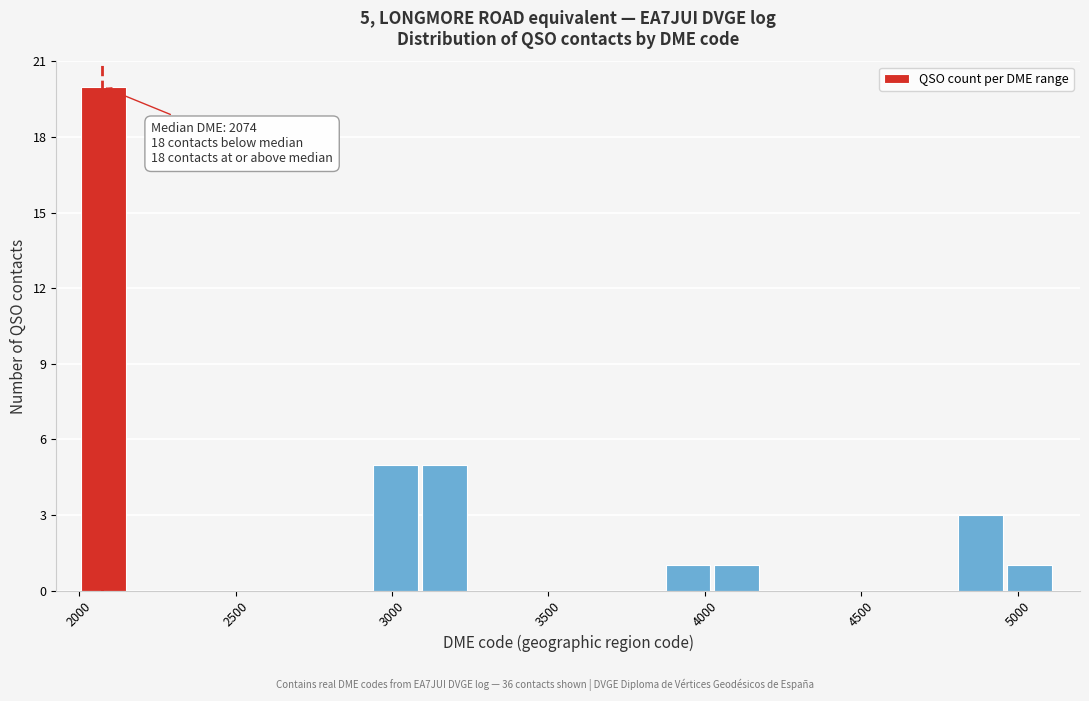

Around what value on the x-axis is the tallest bar? Give the approximate position of its centre, as read against the axis.

2100